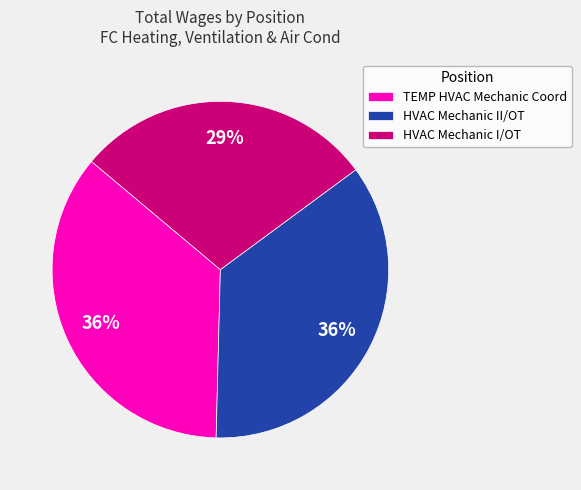

Which category has the smallest portion of the pie?

HVAC Mechanic I/OT